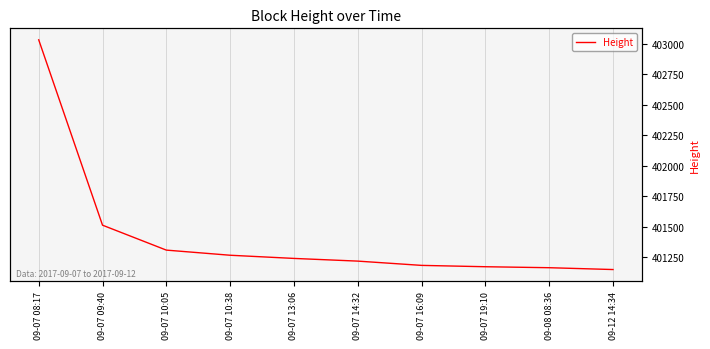

What is the label of the 8th point from the left?

09-07 19:10